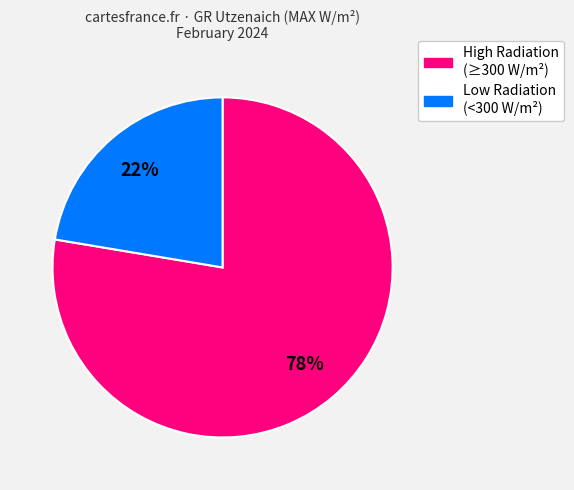

How many segments does this pie chart have?

2